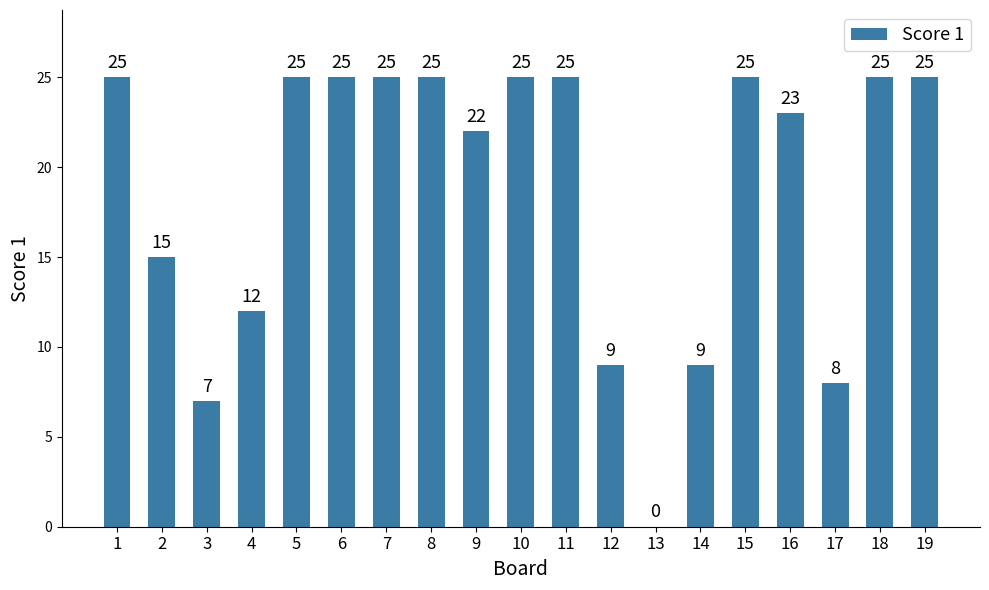

What is the ratio of the value at 19 to the value at 14?

2.8